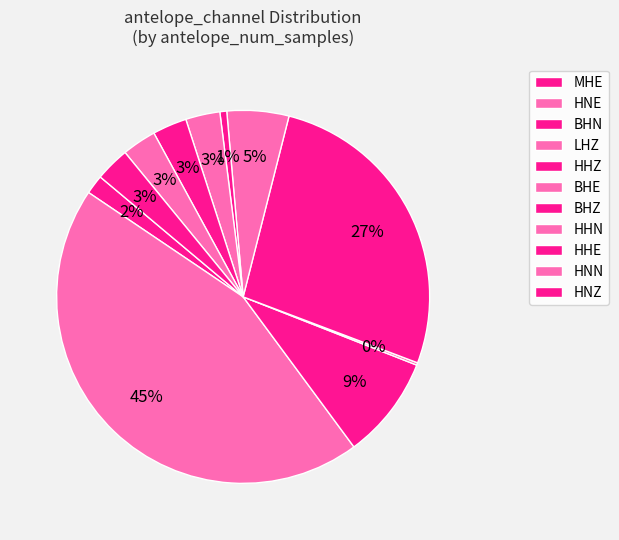

How much of the chart is everything except MHE?

98.3%